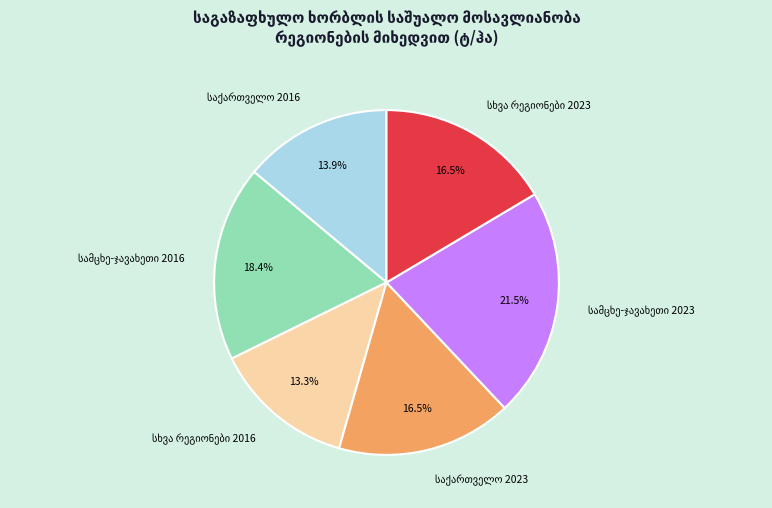

Does any single category account for the majority?

No